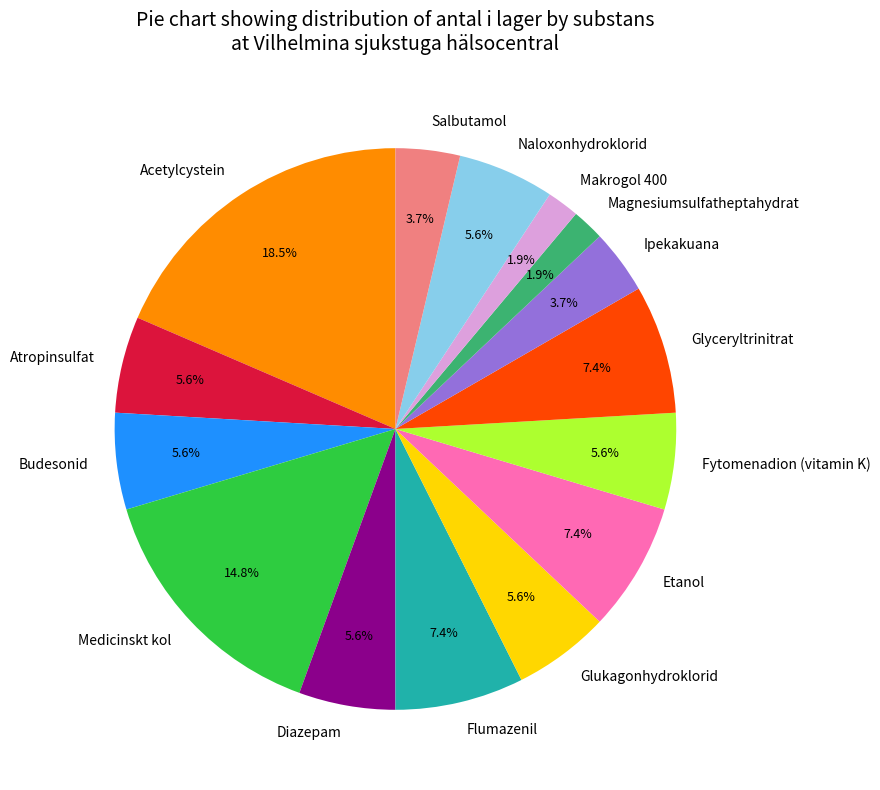

What percentage do Makrogol 400 and Ipekakuana together represent?

5.6%